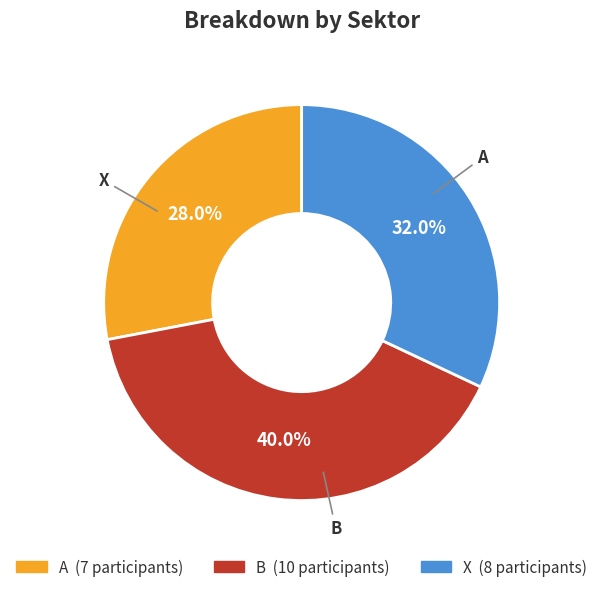

Does any single category account for the majority?

No